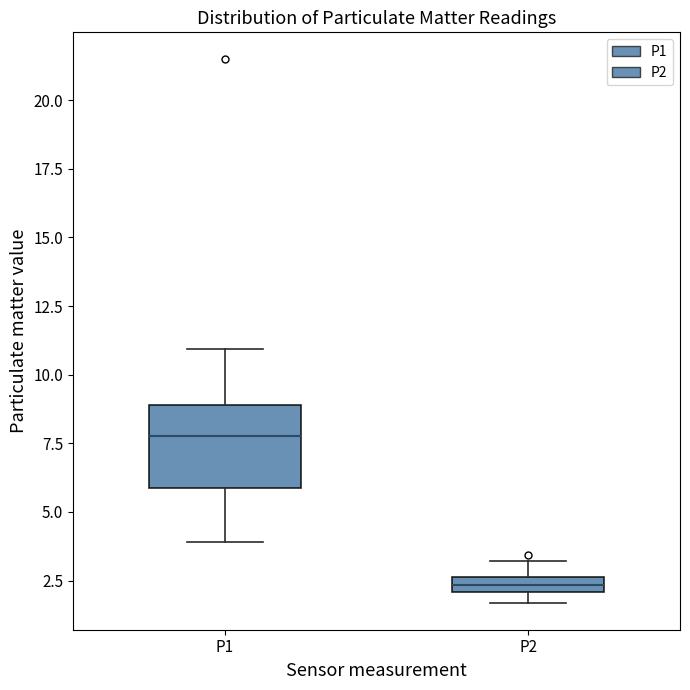

Which box's median line is the highest?

P1